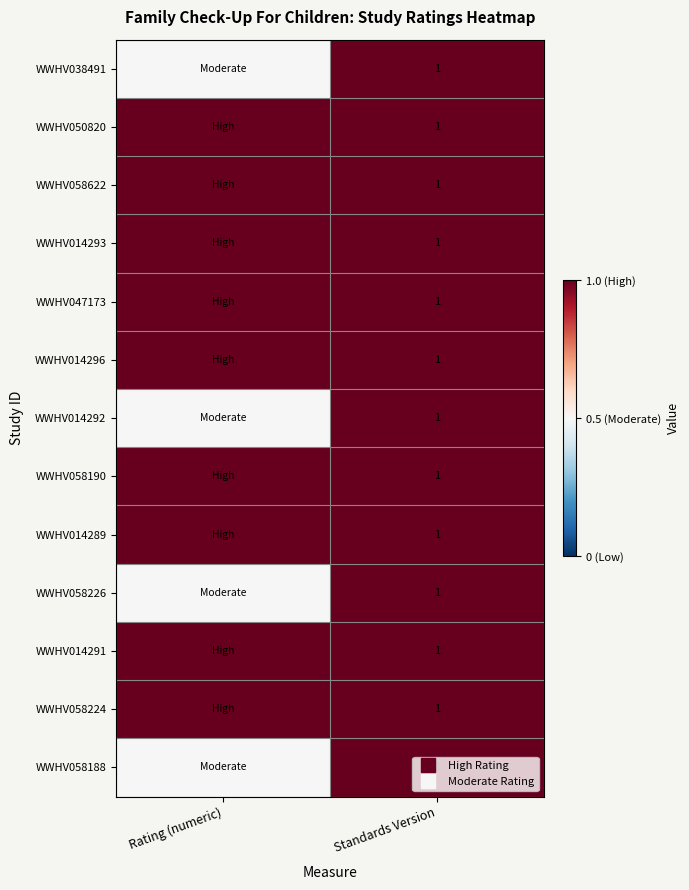

At which label is WWHV014296 closest to 1?

Rating (numeric)